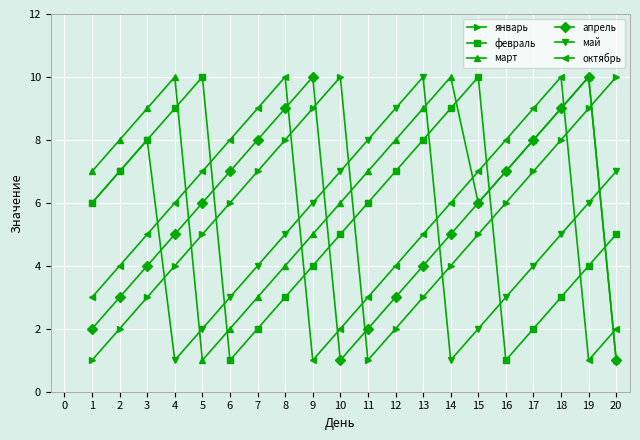

Does the chart have visible grid lines?

Yes